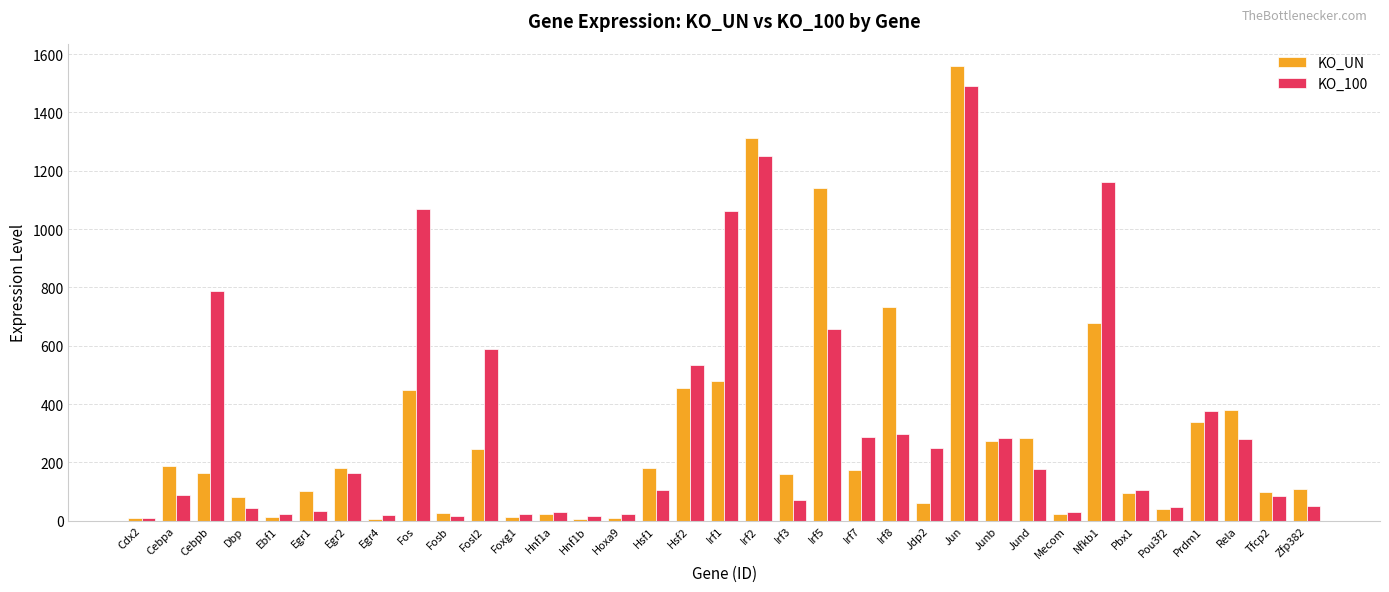

What is the minimum value shown in the chart?

5.4